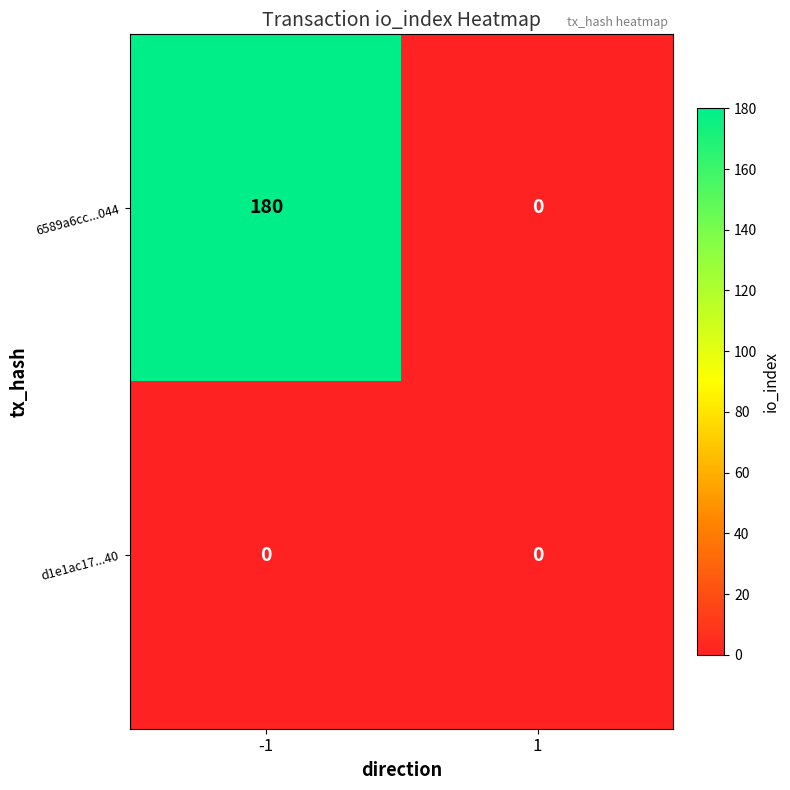

What is the sum of the 6589a6cc...044 values at -1 and 1?

180